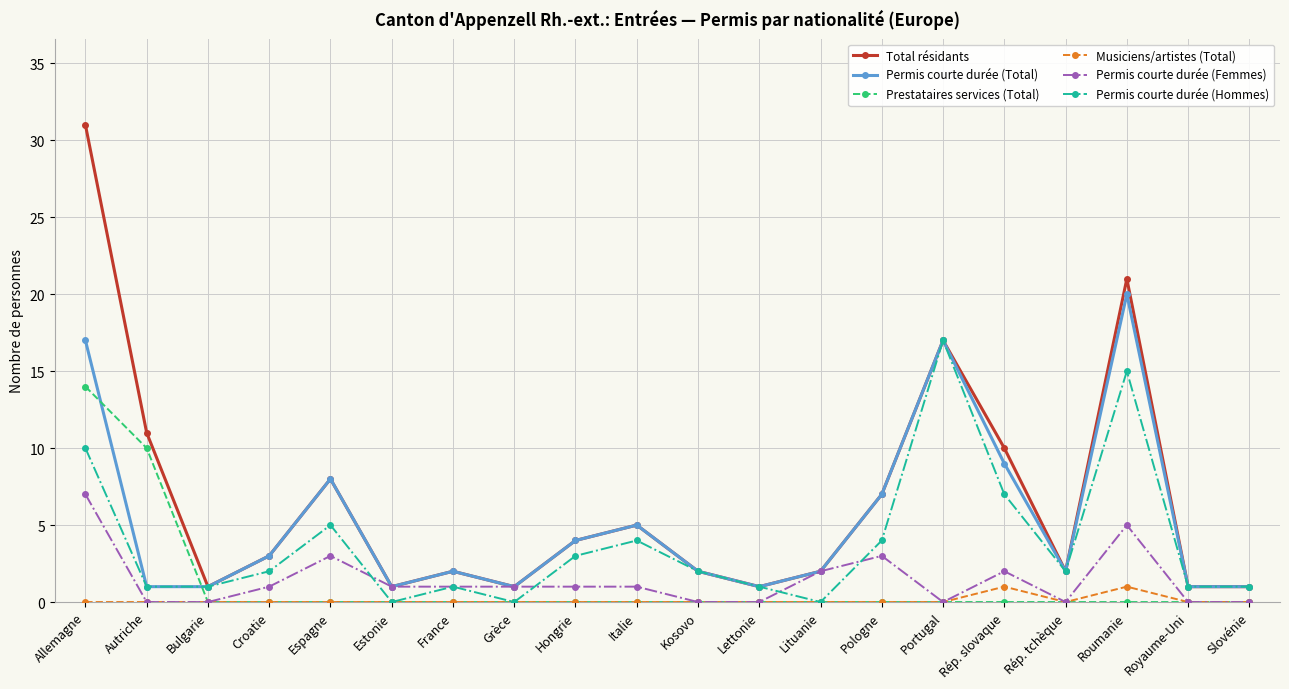

Does the chart display data point markers on the line(s)?

Yes